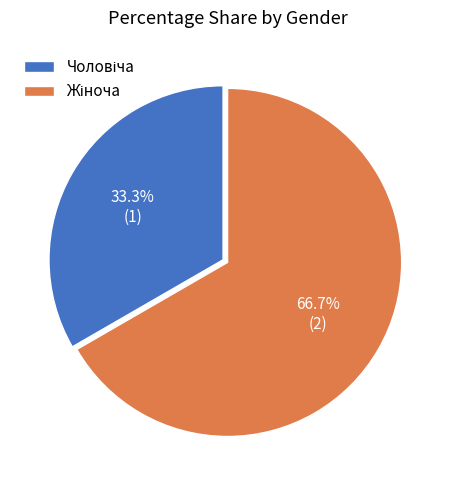

Is it true that Жіноча is 67% of the pie?

True